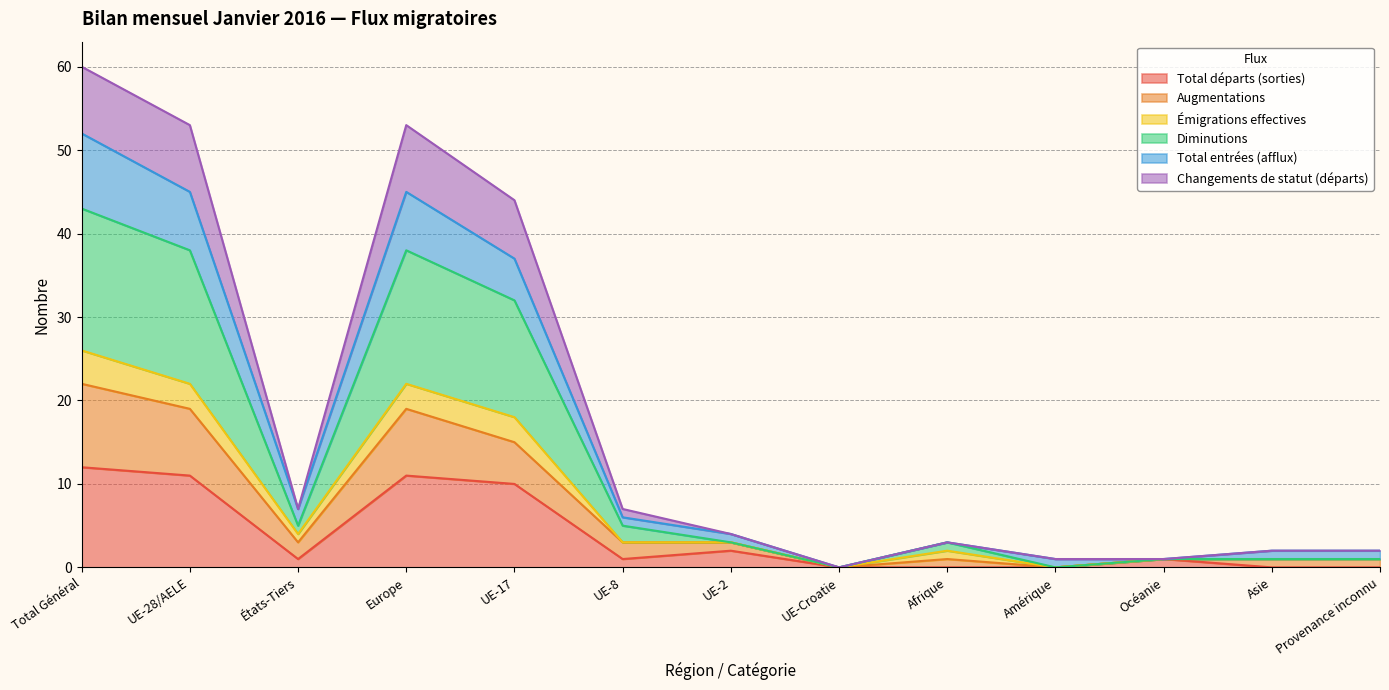

What is the average value of the Total départs (sorties) series?

4